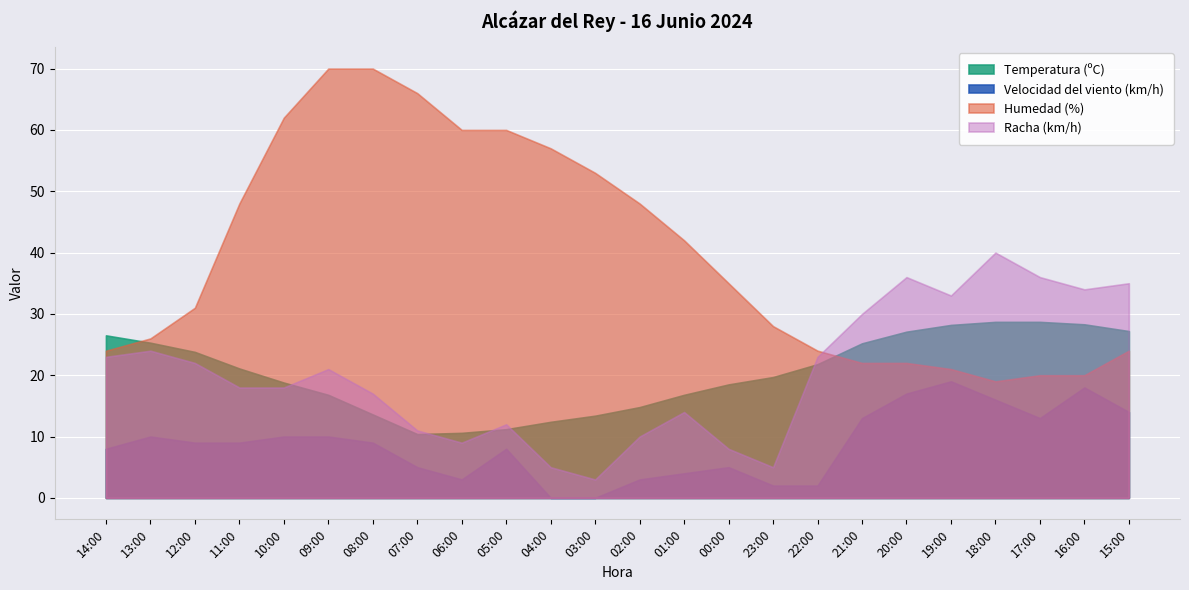

What is the value of the Temperatura (ºC) point at the 17th from the left?

21.8